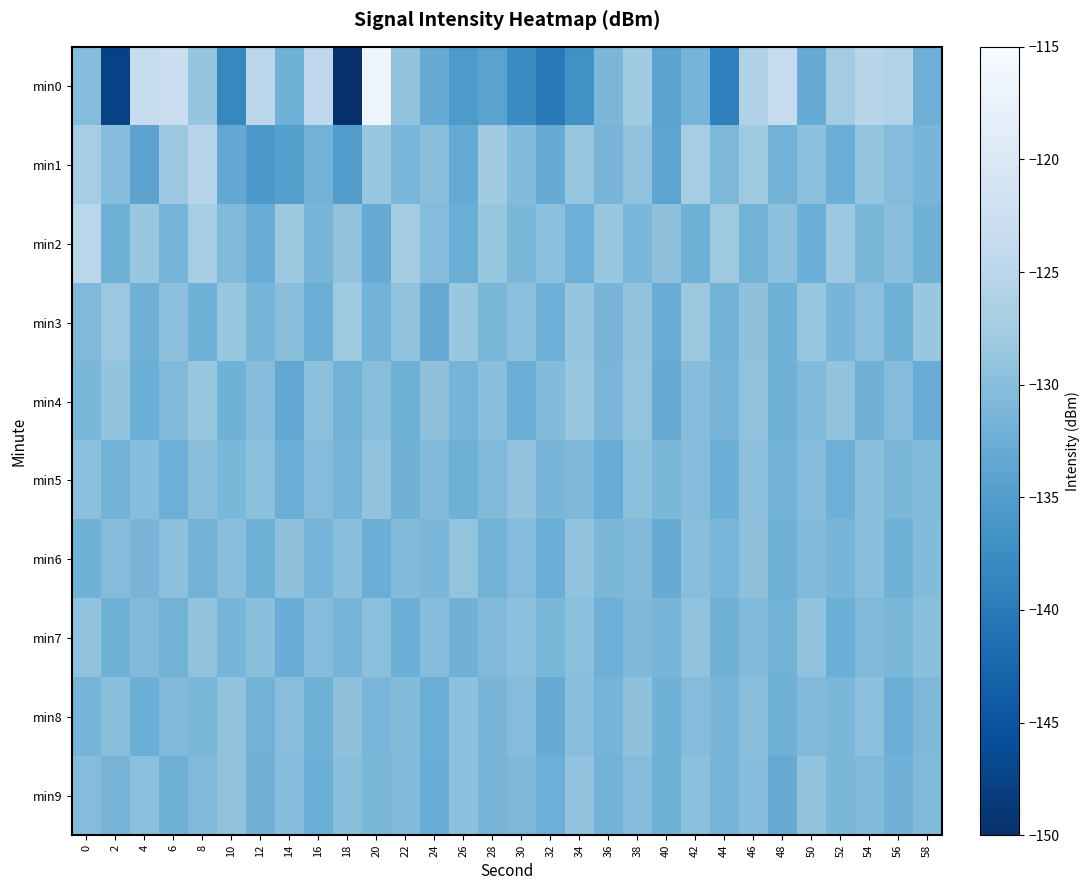

What is the greatest value displayed?

-116.7